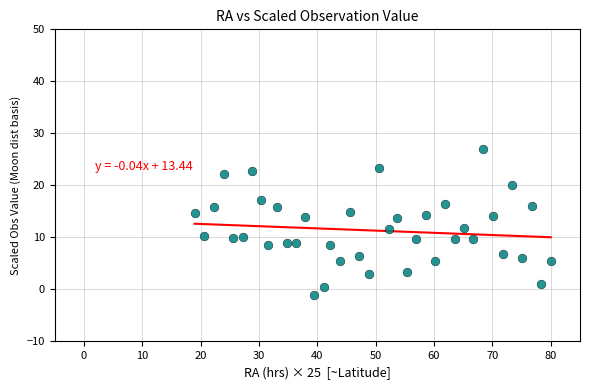

What is the range of Y values (max minus min)?

28.1